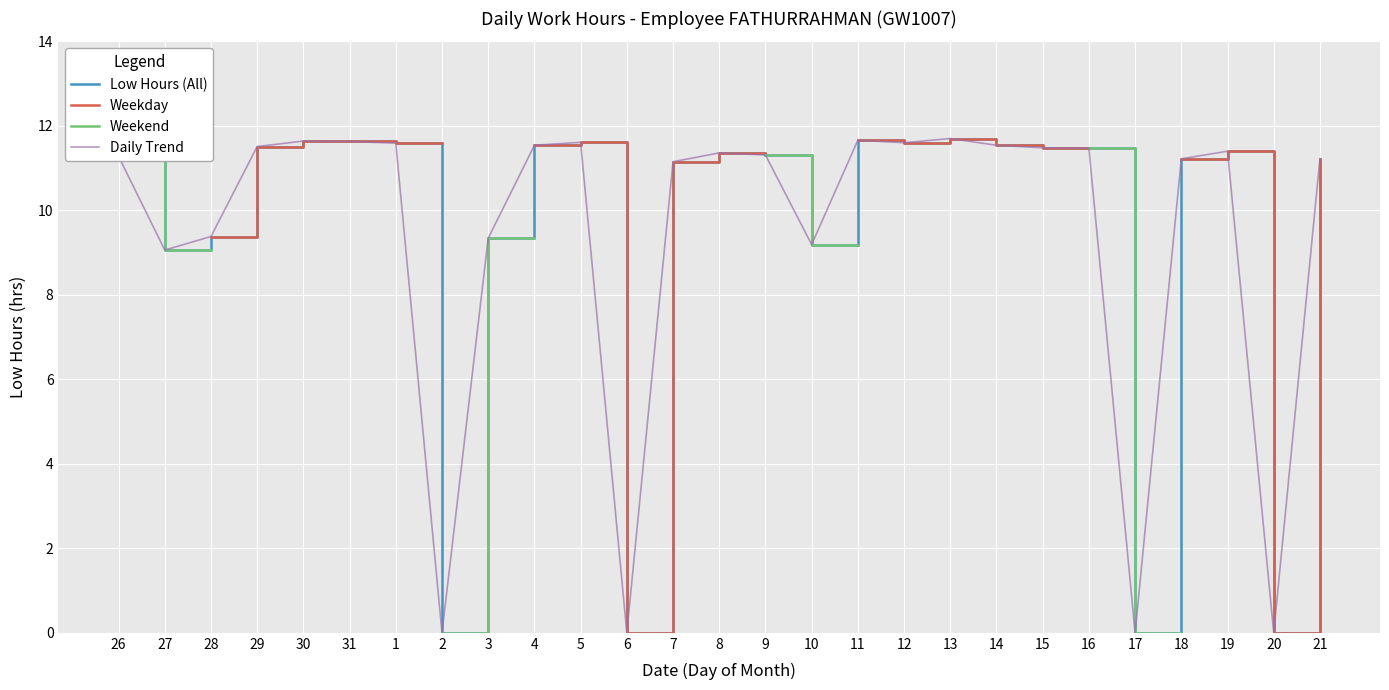

True or false: Weekend and Low Hours (All) cross at least once.

False